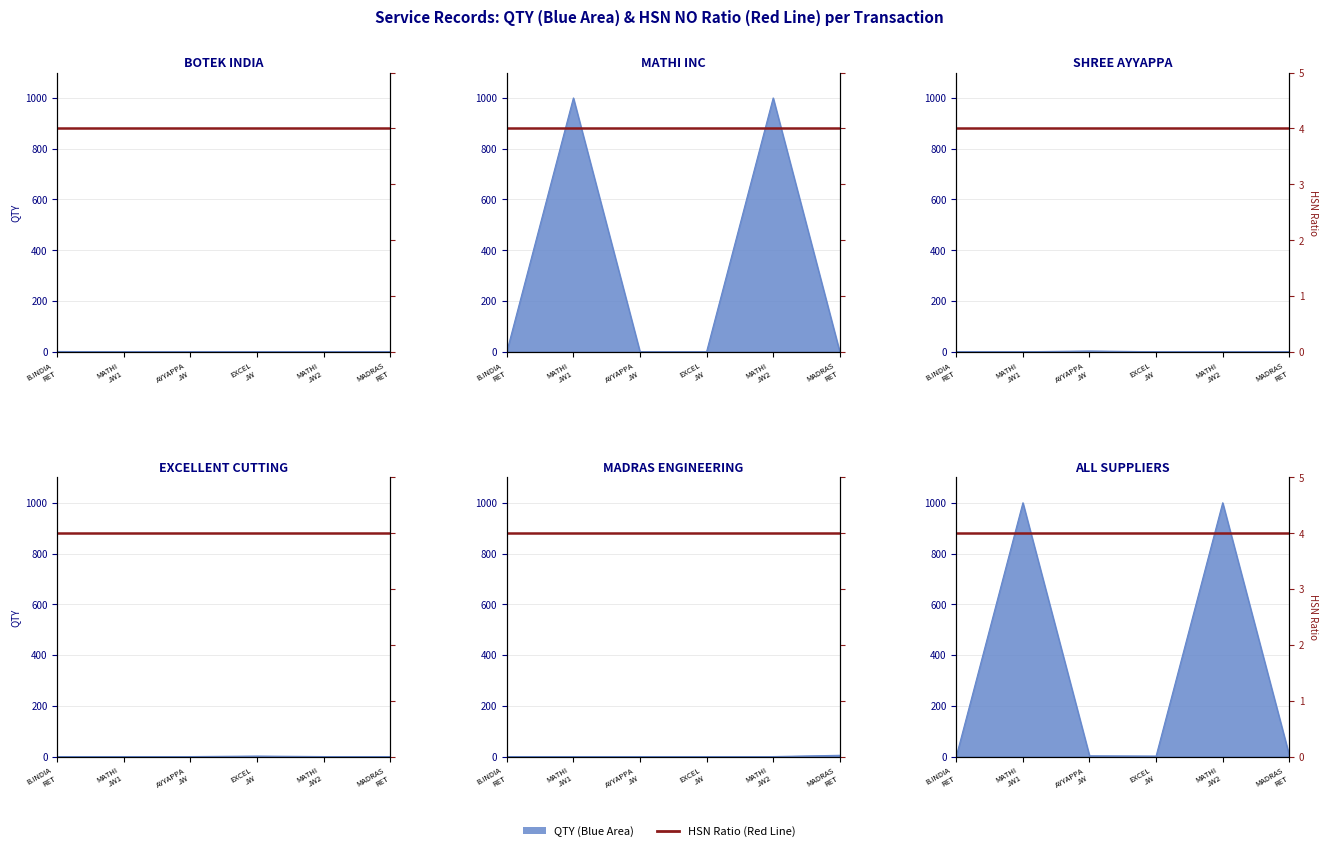

How many points are higher than both their immediate neighbors (excluding endpoints)?

2